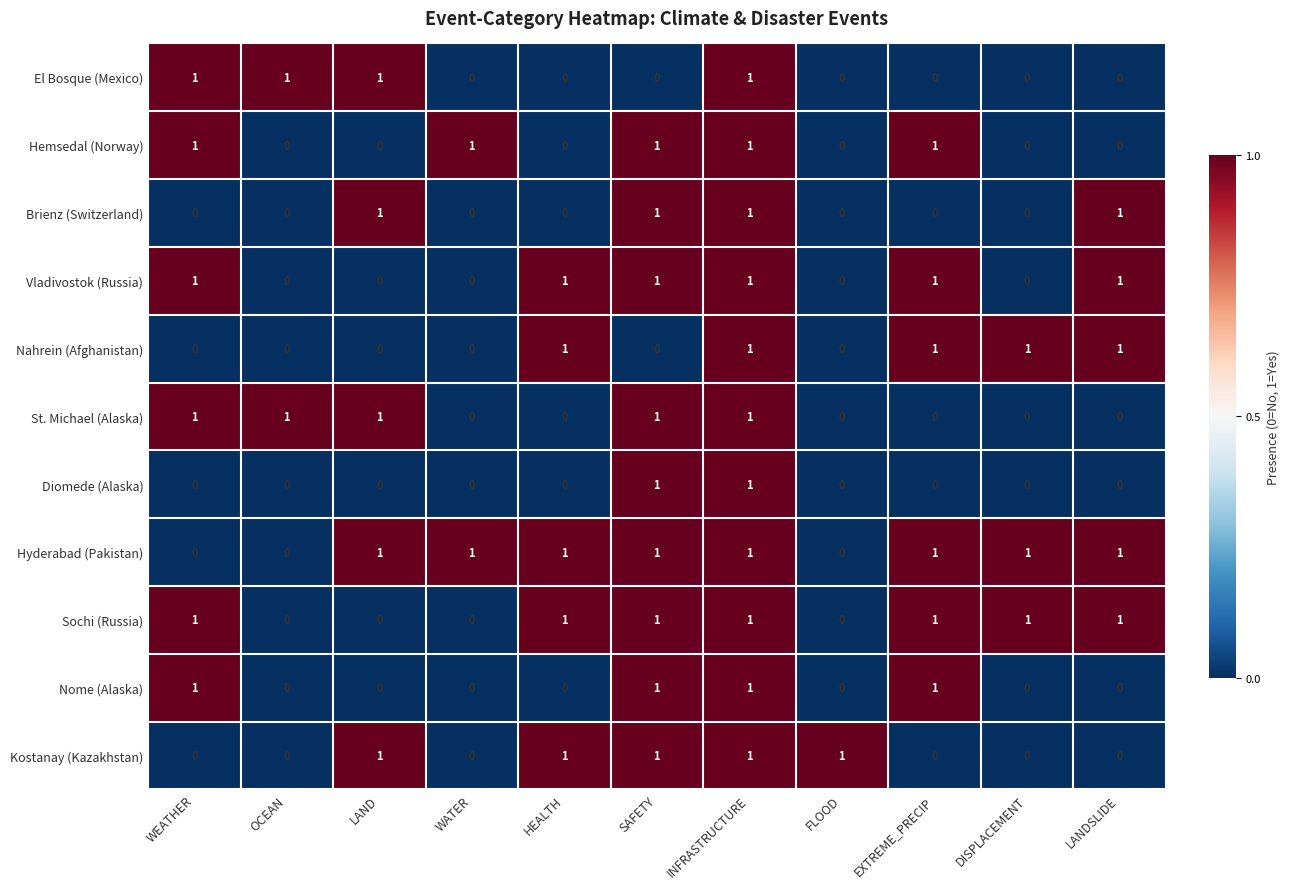

True or false: Vladivostok (Russia) has a value of 0 at SAFETY.

False